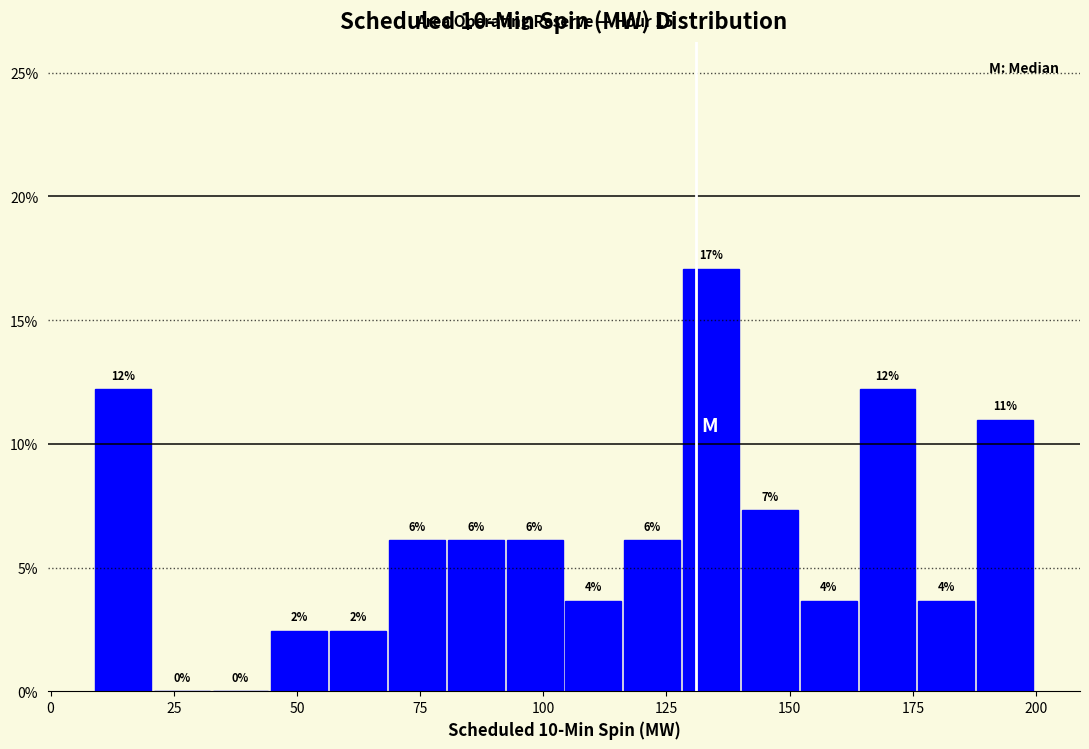

Read against the x-axis, roughly where is the centre of the tallest bar?

135